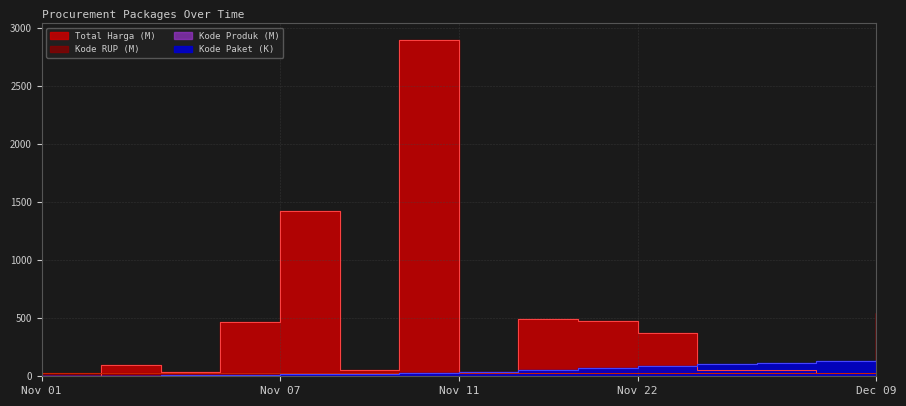

Reading left to right, list all the values displayed in this chart.

Total Harga: 0.3	98.8	34.0	464.0	1425.9	49.7	2892.1	34.3	493.0	477.6	373.4	56.2	51.6	27.4	541.1
Kode Paket: 0.5	5.4	8.5	13.7	16.8	17.5	28.3	40.1	55.8	70.5	91.1	103.5	117.8	128.5	139.8
Kode Produk: 1.5	1.5	1.5	1.5	1.5	1.4	1.5	1.3	1.5	1.5	1.3	1.4	1.3	1.3	1.3
Kode RUP: 28.2	30.1	30.1	30.4	30.4	30.0	30.4	30.4	30.6	30.7	30.4	30.7	30.5	30.1	28.5